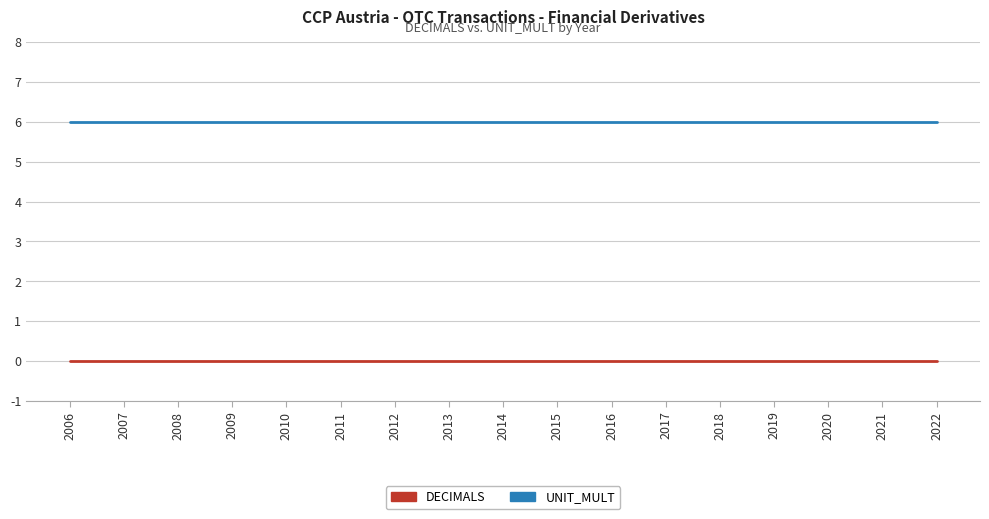

How many categories are shown in the chart?

17